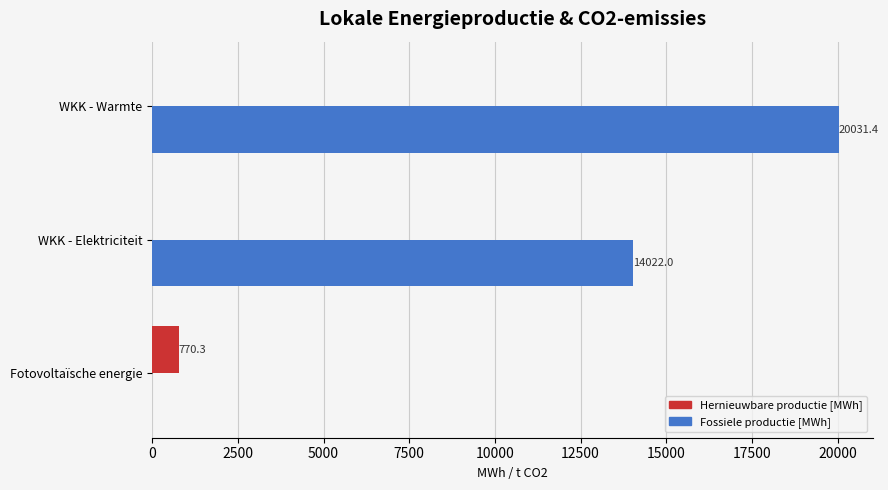

Which category has the highest value across all series?

WKK - Warmte